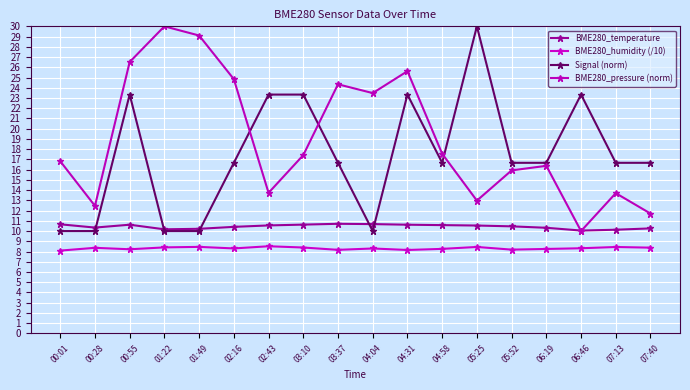

After their last crossing, which series has the higher values: BME280_temperature or Signal (norm)?

Signal (norm)